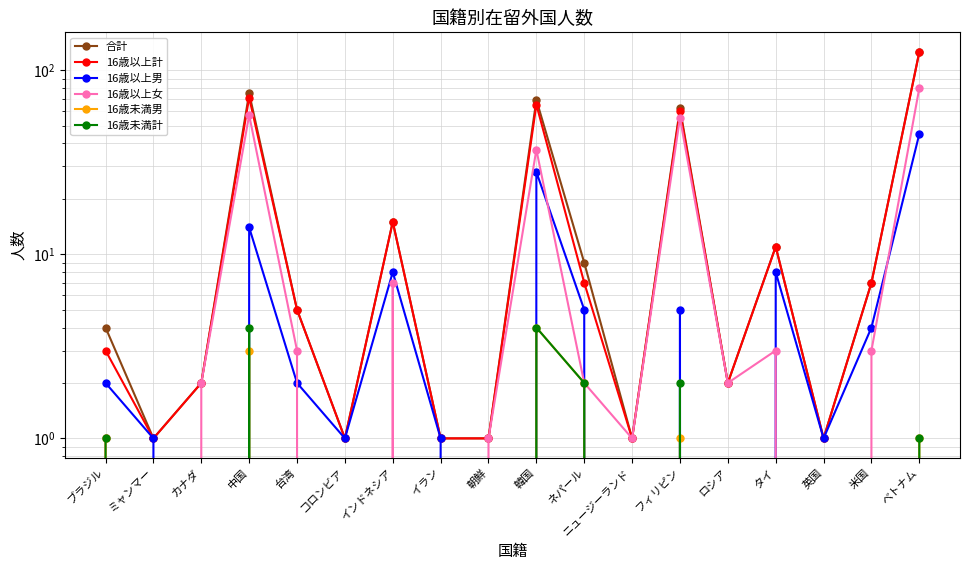

Is it true that 16歳以上男 equals 0 at 英国?

False